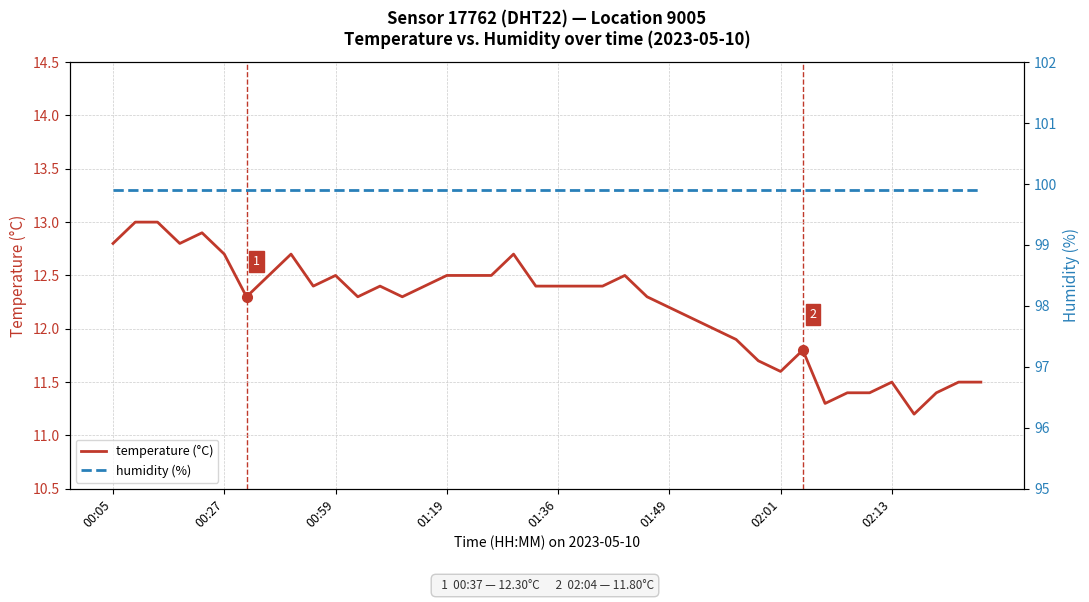

What is the highest value of the temperature (°C) series?

13.0